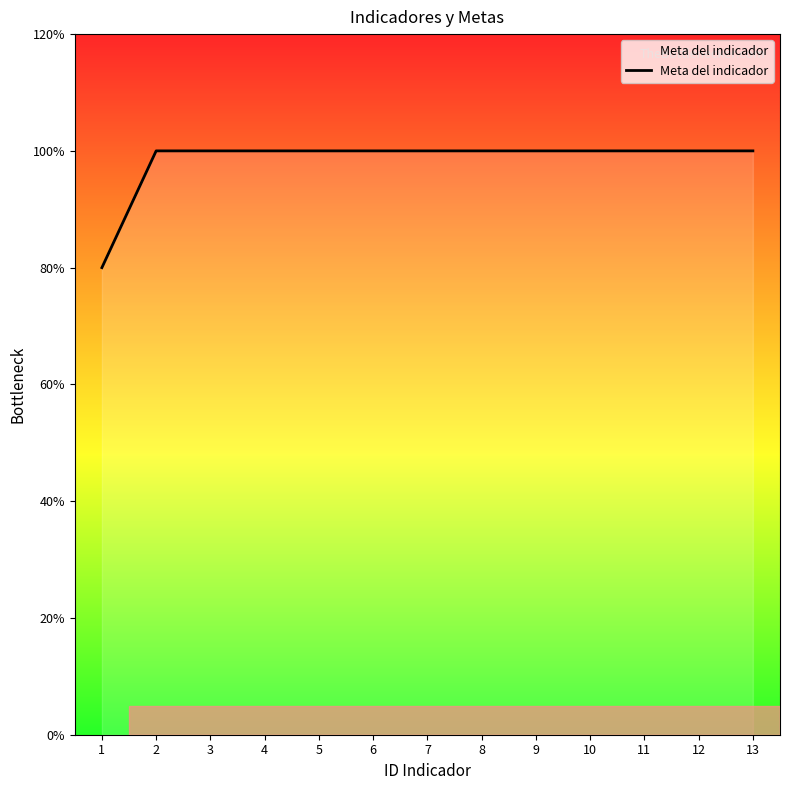

Reading left to right, what are all the values shown in this chart?

1=80	2=100	3=100	4=100	5=100	6=100	7=100	8=100	9=100	10=100	11=100	12=100	13=100